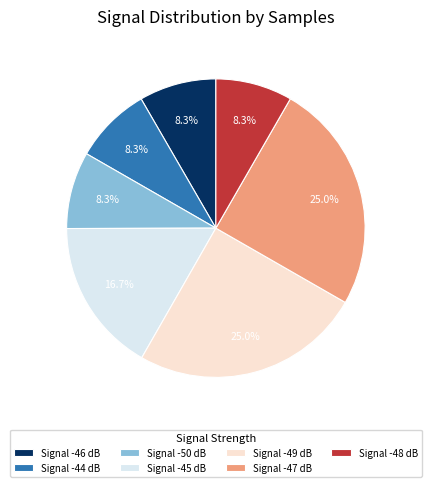

What portion of the pie excludes Signal -50 dB?

91.7%